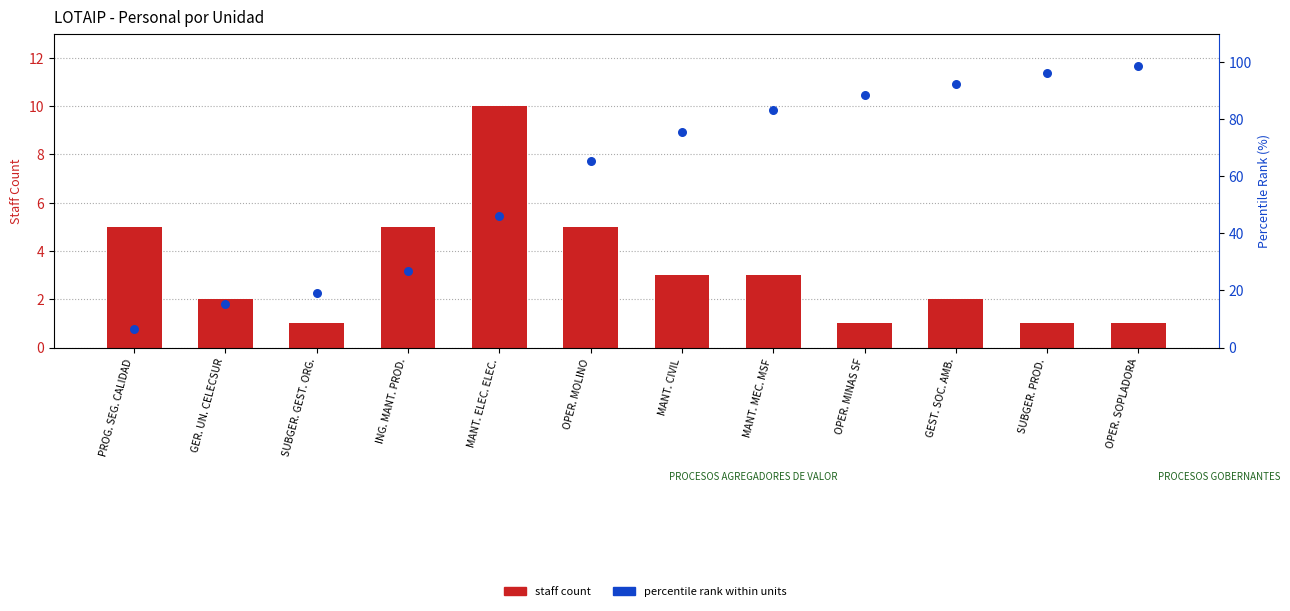

What are all the series names shown in the legend?

staff count, percentile rank within units